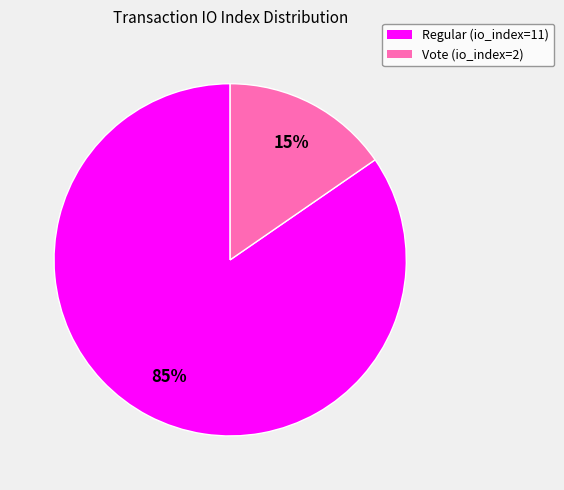

To the nearest percent, what is the combined percentage of Vote (io_index=2) and Regular (io_index=11)?

100%